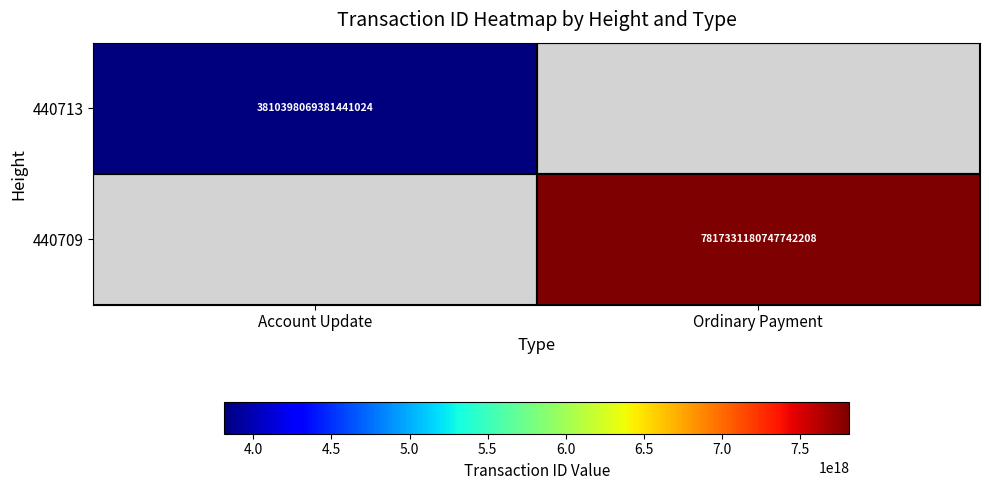

The 440709 series shows 7817331180747742208 at Ordinary Payment. True or false?

True